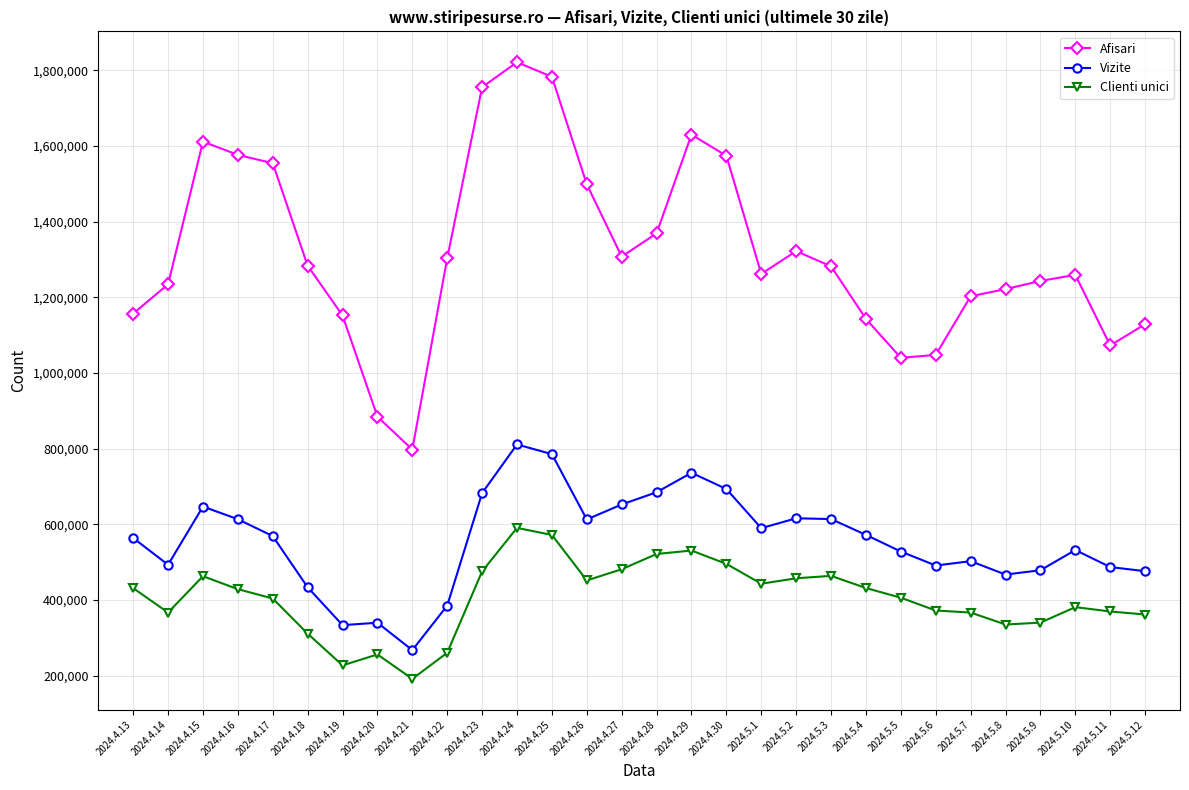

Is it true that Vizite equals 612935 at 2024.4.26?

True